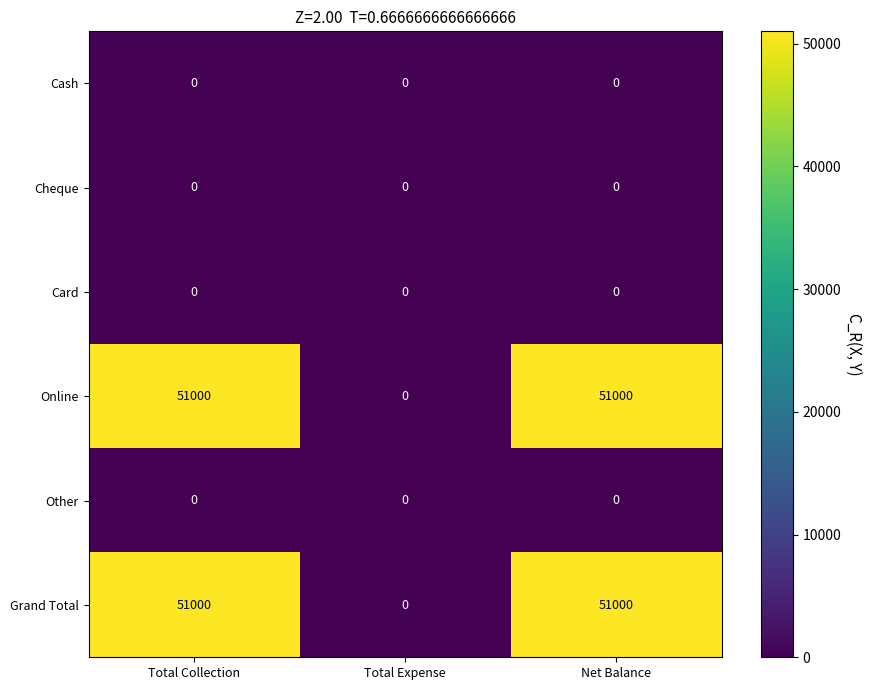

The value of Cash at Total Collection is 0. True or false?

True